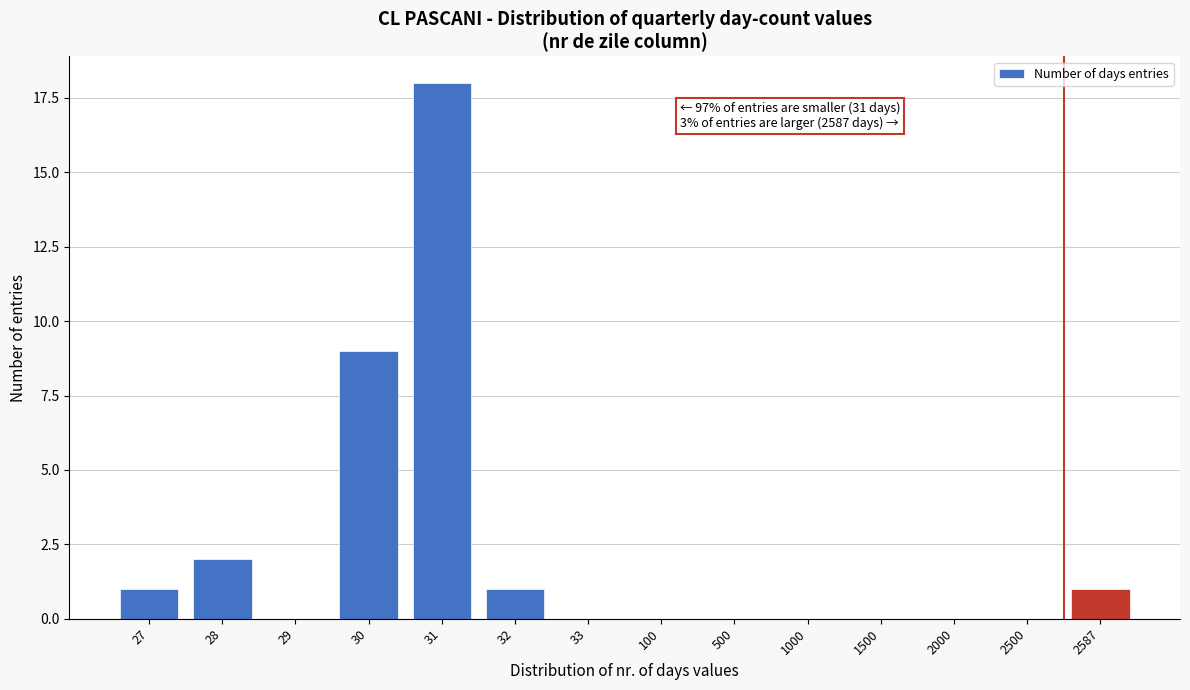

Reading left to right, transcribe all the data shown in this chart.

27=1	28=2	29=0	30=9	31=18	32=1	33=0	100=0	500=0	1000=0	1500=0	2000=0	2500=0	2587=1